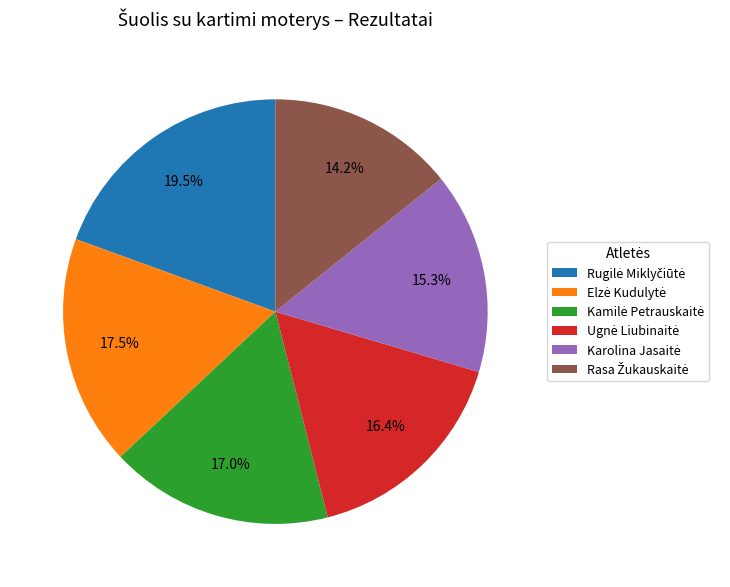

Is there a majority slice in this chart?

No